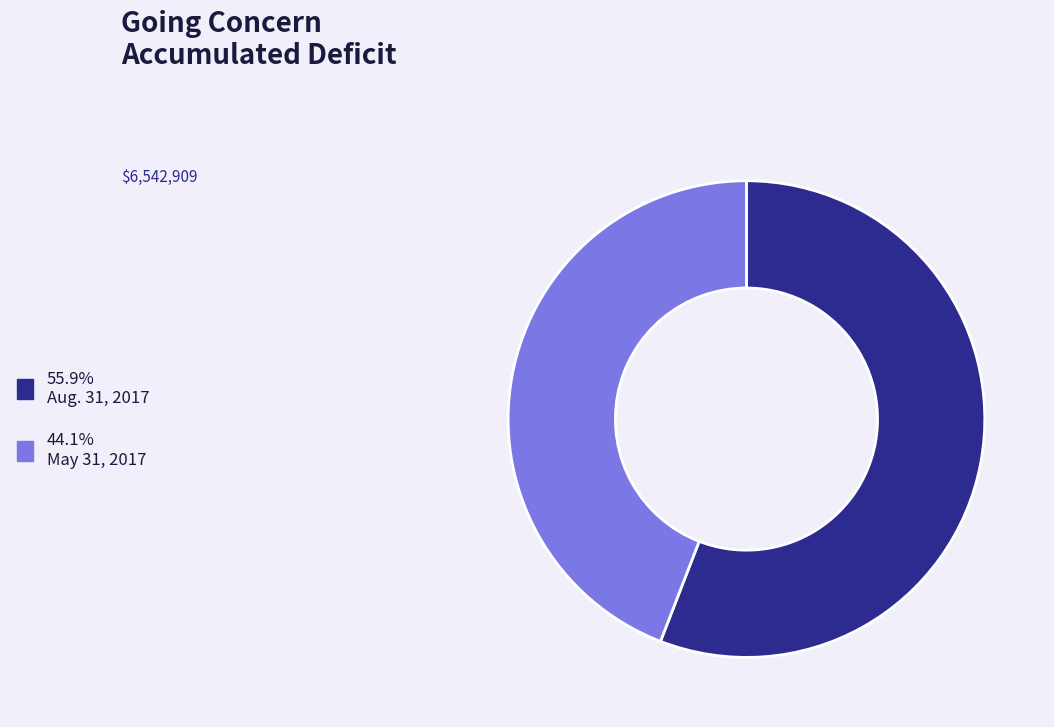

Does any single category account for the majority?

Yes